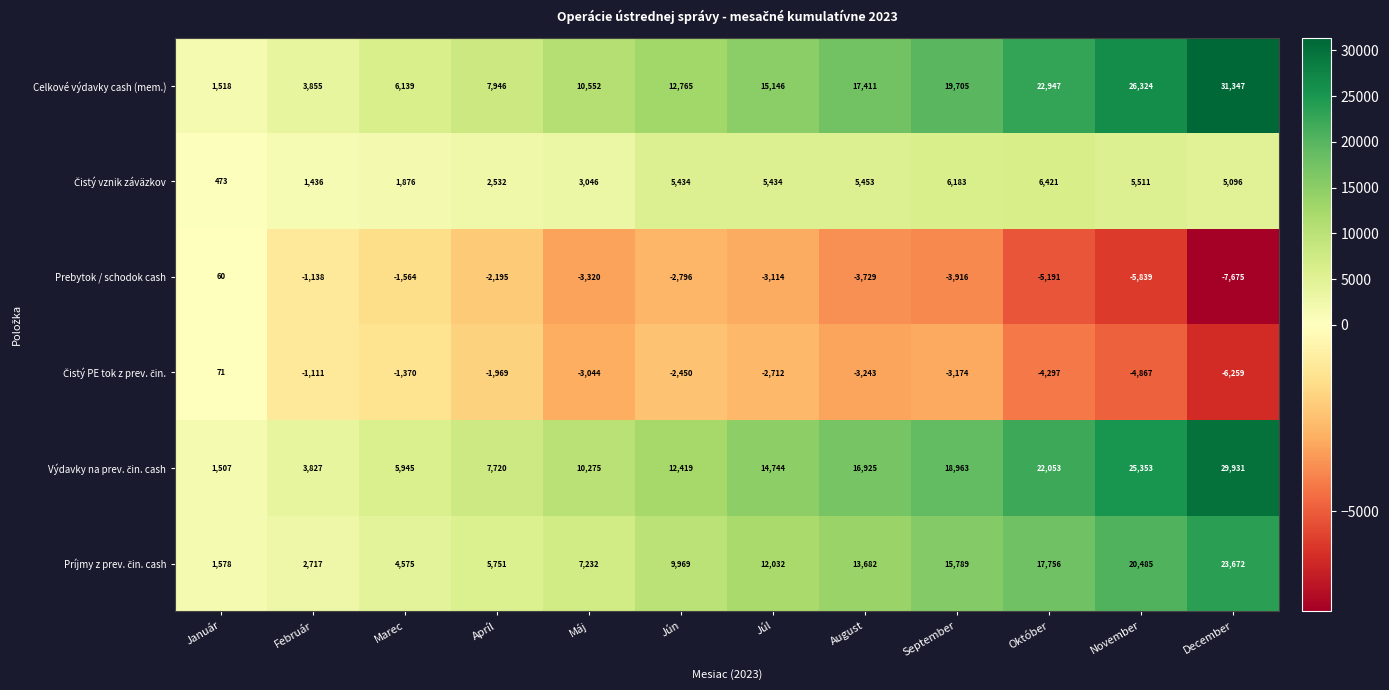

What is the difference between the Celkové výdavky cash (mem.) values at November and Máj?

15772